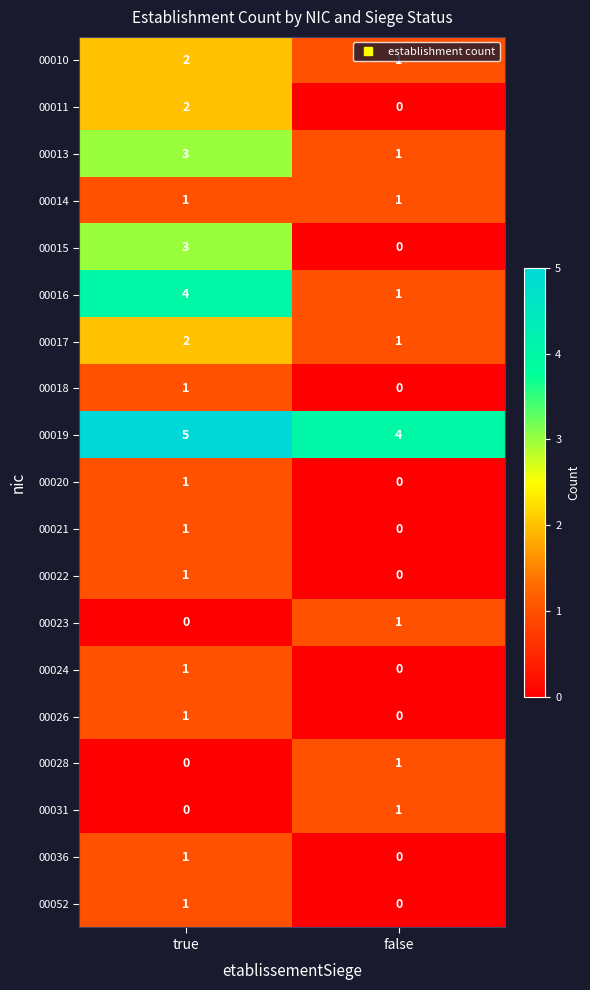

What is the sum of all 00013 values?

4